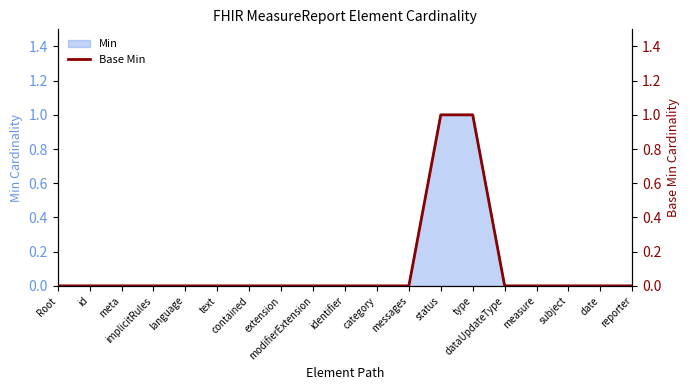

True or false: the data shows 0 at category.

False